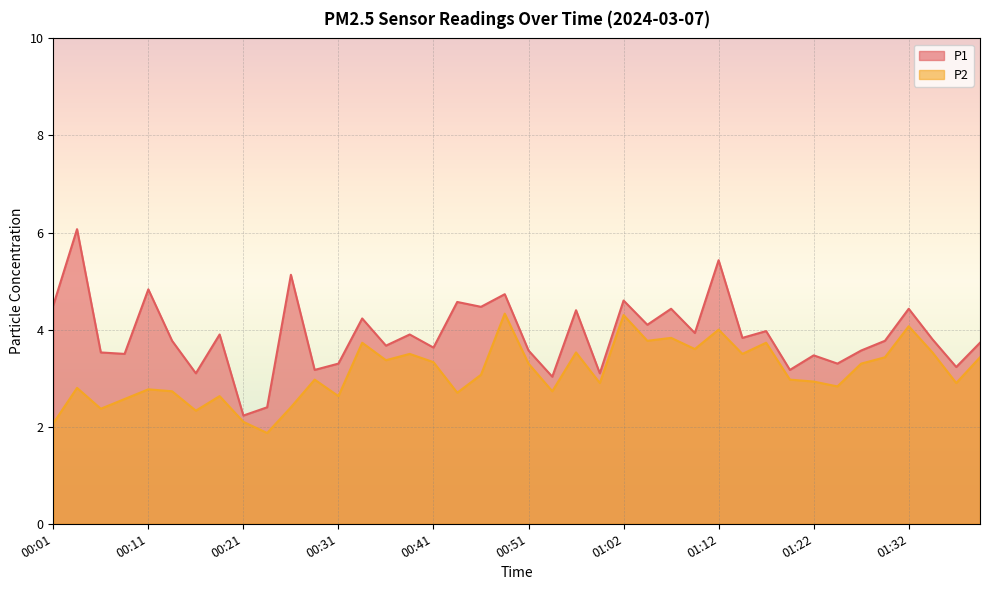

True or false: P2 and P1 cross at least once.

False